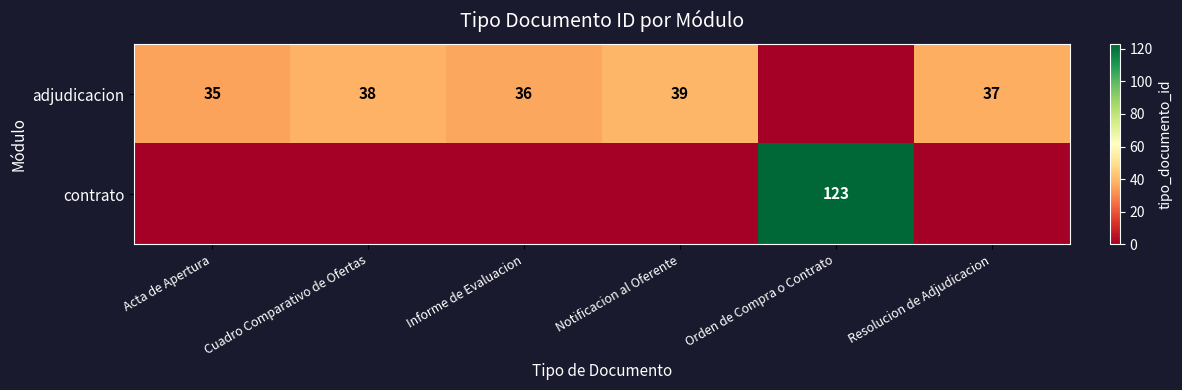

What is the sum of the adjudicacion values at Resolucion de Adjudicacion and Informe de Evaluacion?

73